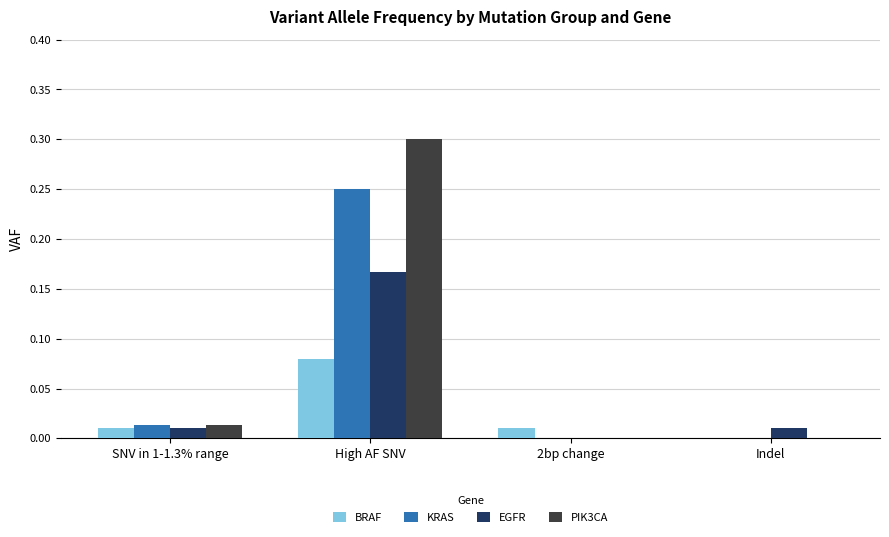

Which series has the widest spread of values?

PIK3CA